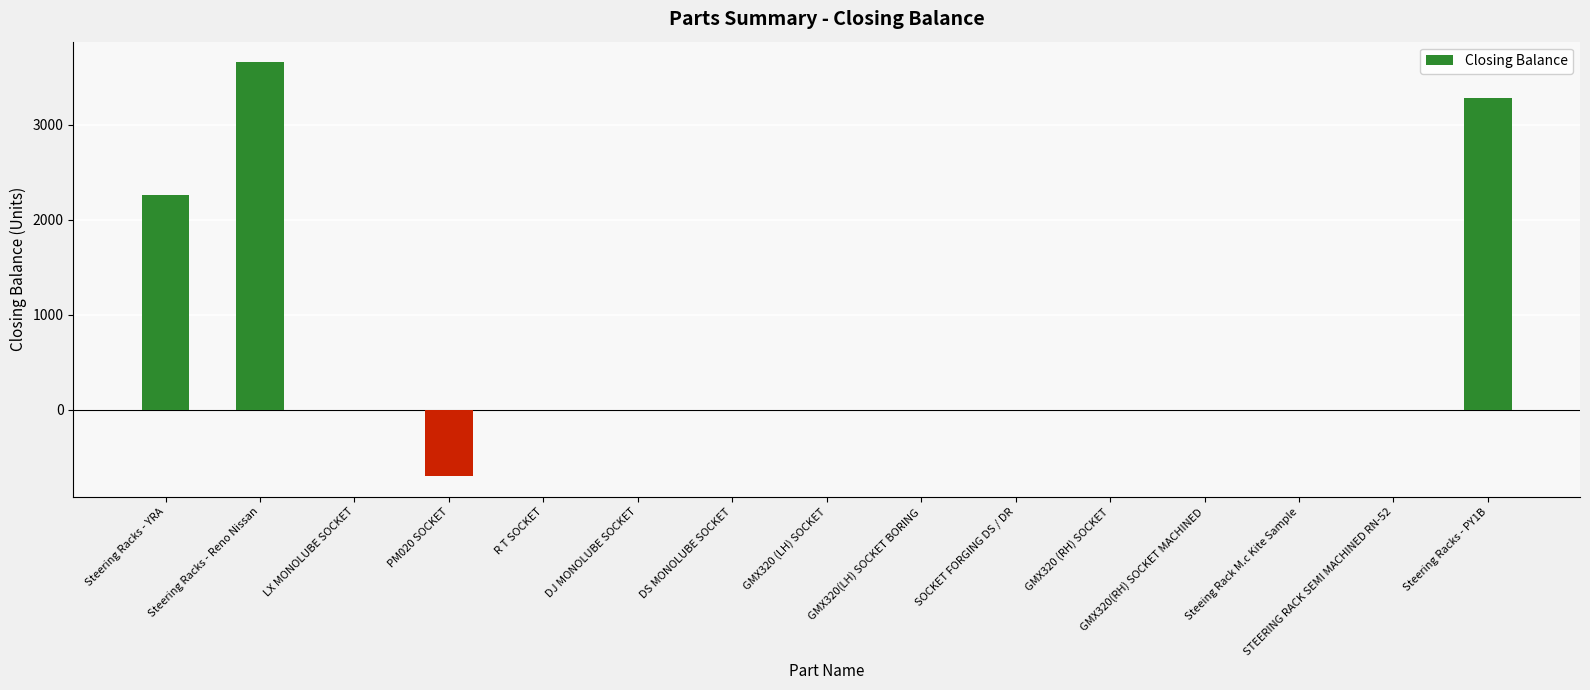

What is the maximum value shown in the chart?

3655